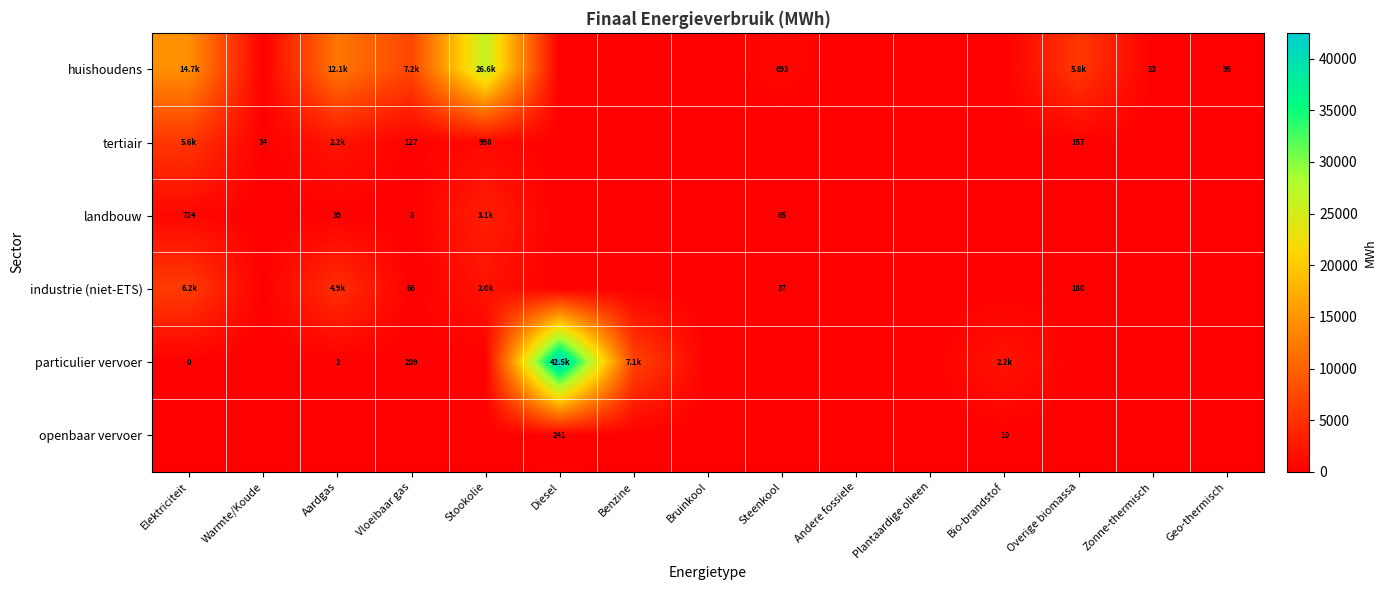

What is the difference between the maximum and second lowest values in the tertiair series?

5634.3